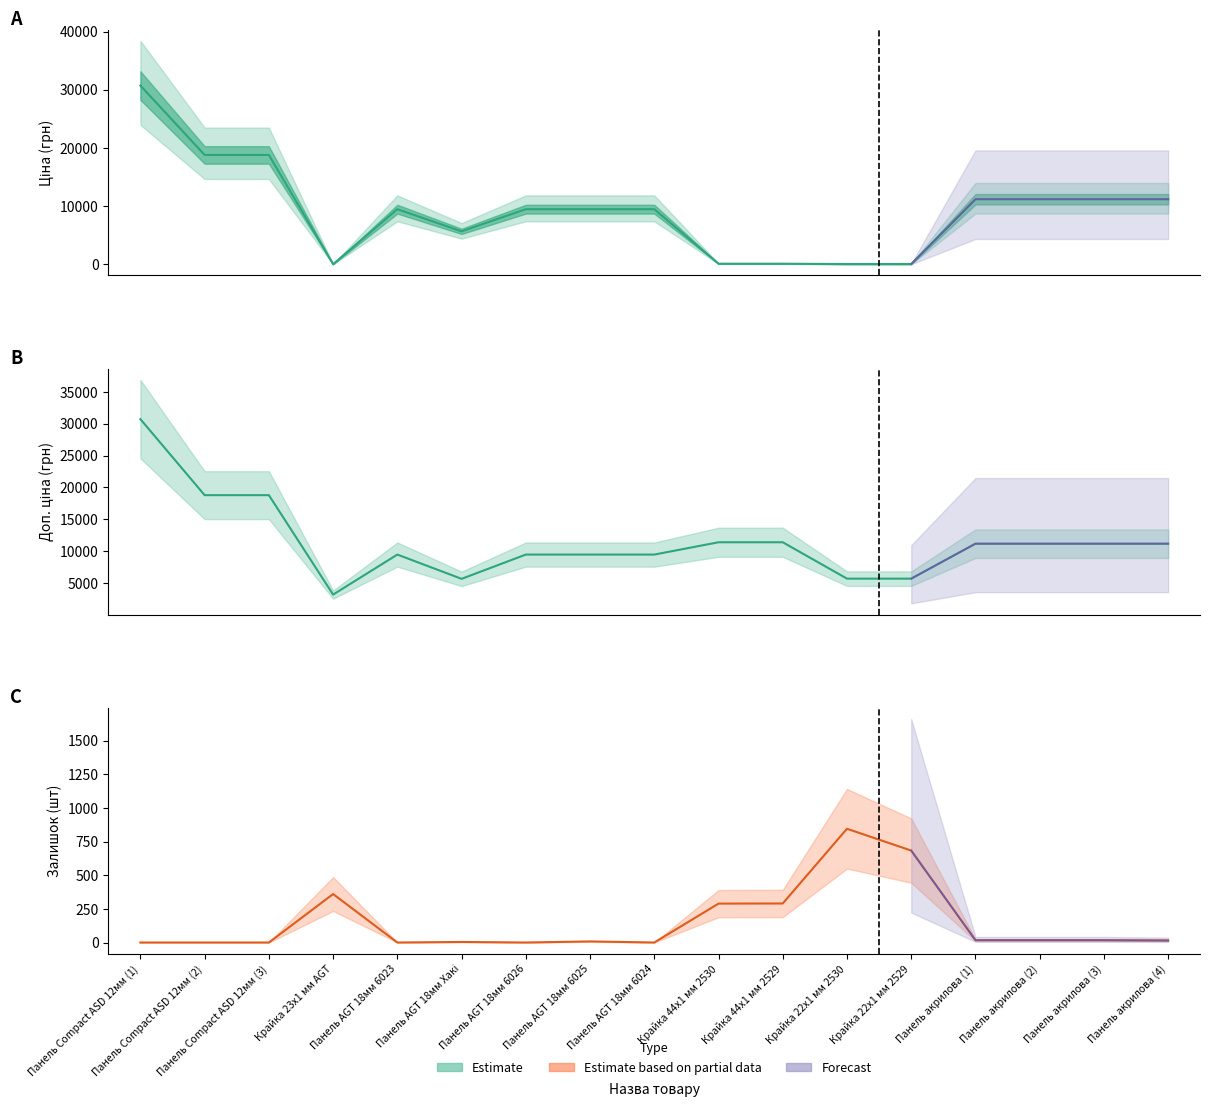

How many lines are shown in the chart?

3